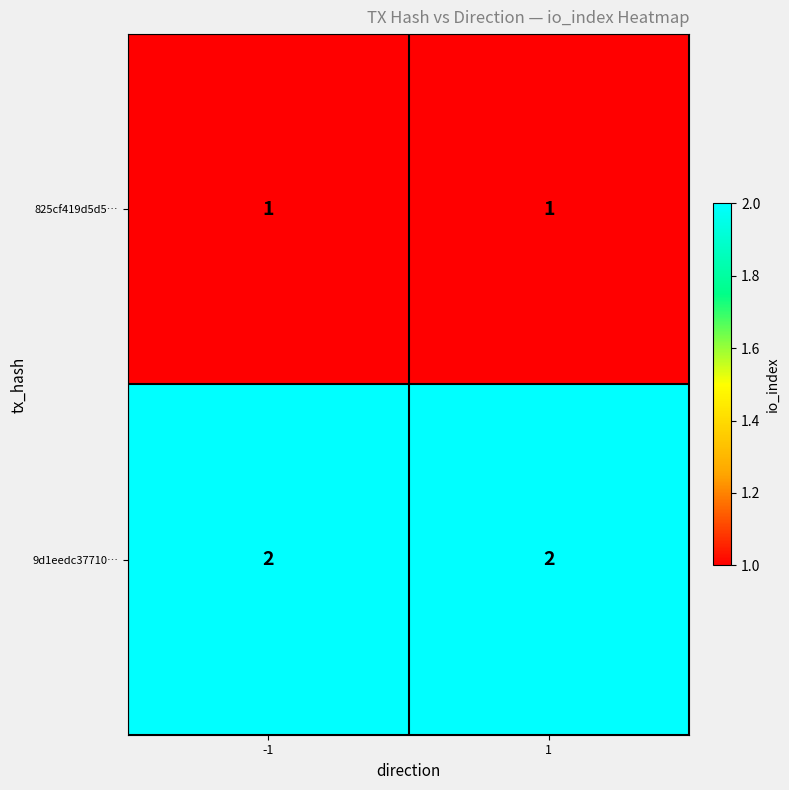

Reading right to left, transcribe all the data shown in this chart.

825cf419d5d5…: 1	1
9d1eedc37710…: 2	2